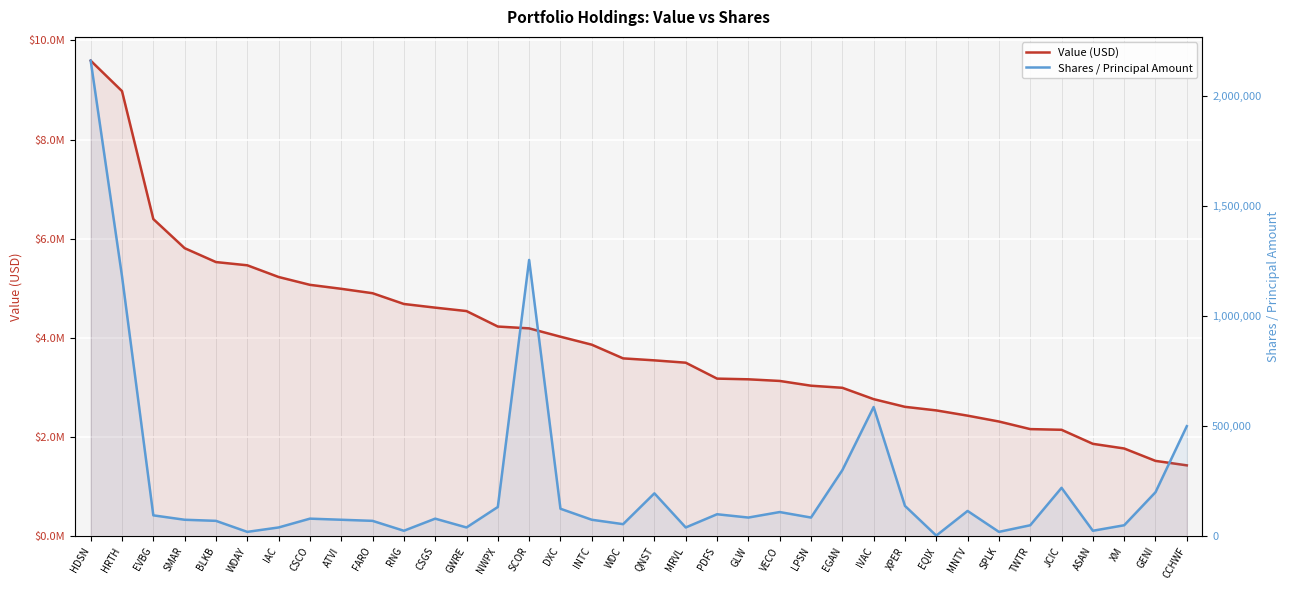

Is it true that Value (USD) equals 5446841 at LPSN?

False